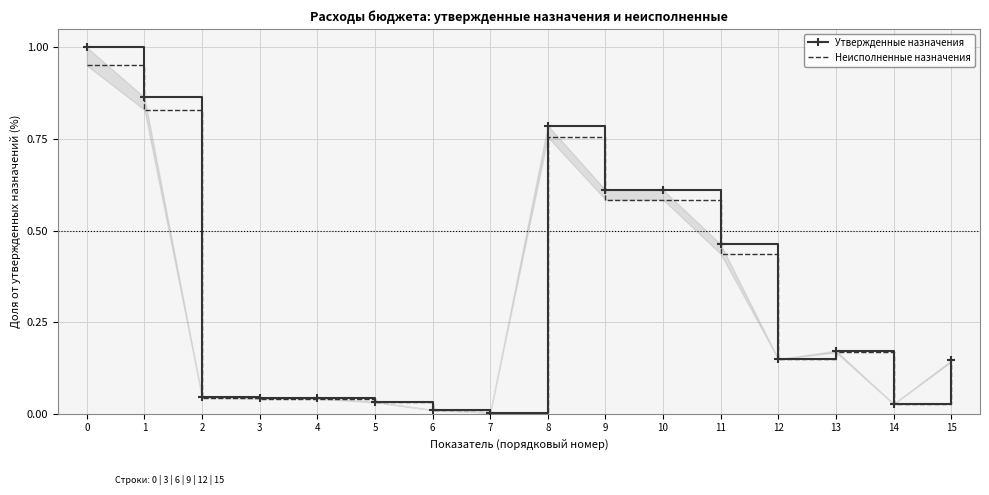

True or false: Утвержденные назначения has more than 2 interior local peaks.

False